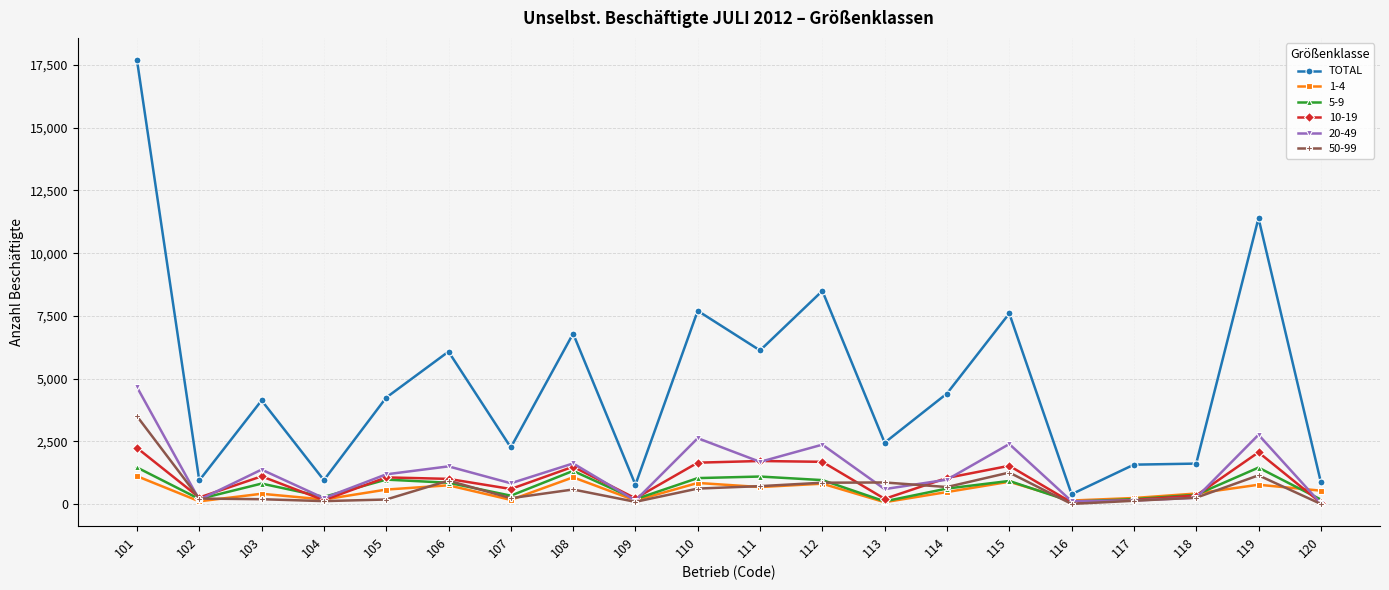

At which category does TOTAL reach its first local valley?

102